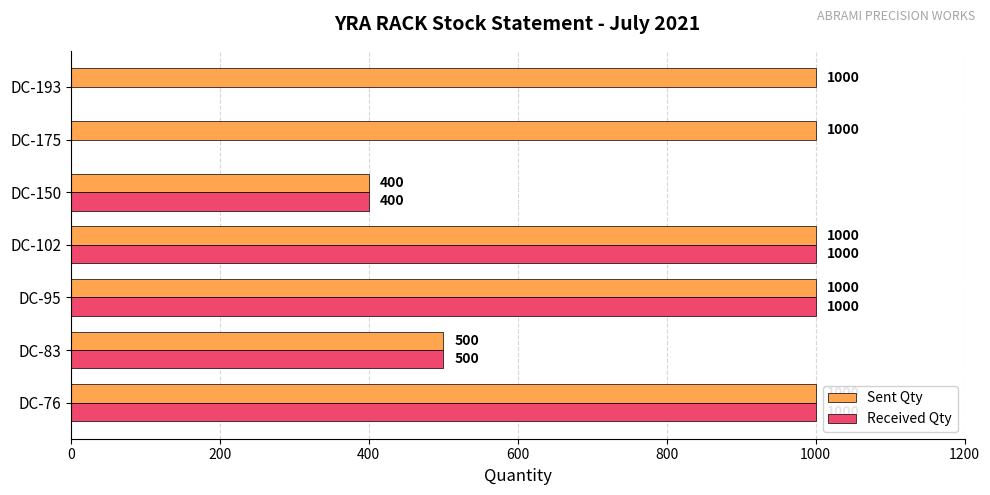

What is the sum of the Received Qty values at DC-76 and DC-102?

2000